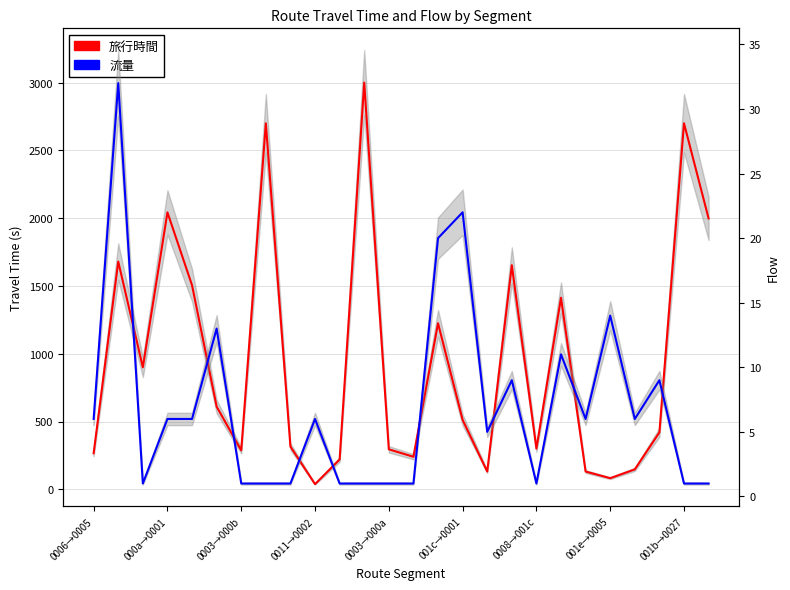

How many values in the 流量 series are below 6?

12